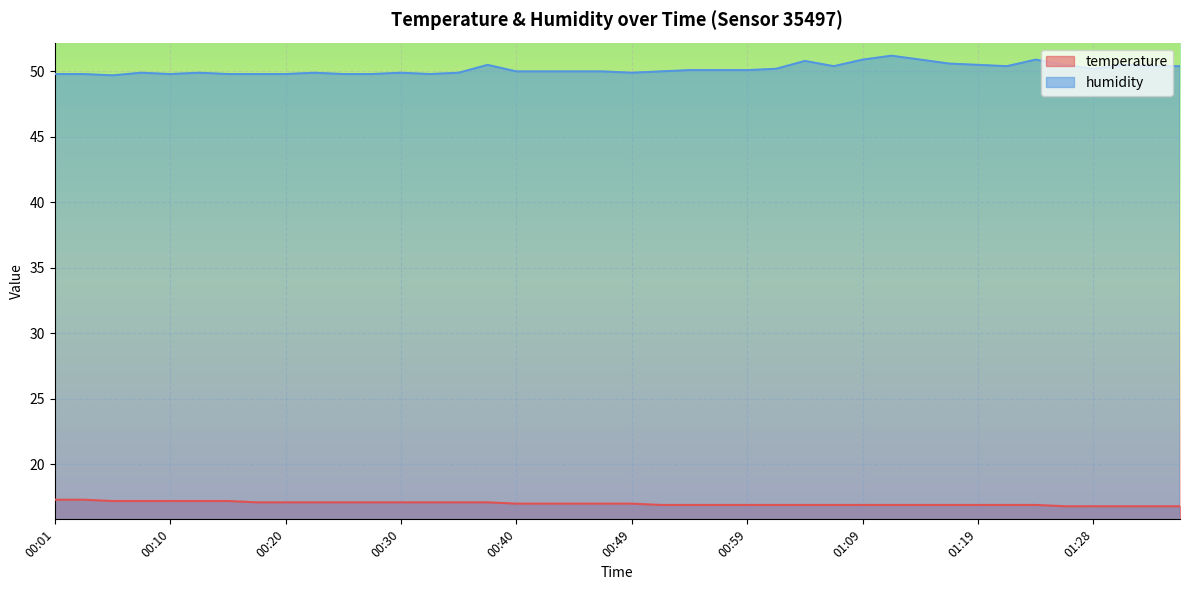

What is the lowest value of the humidity series?

49.7